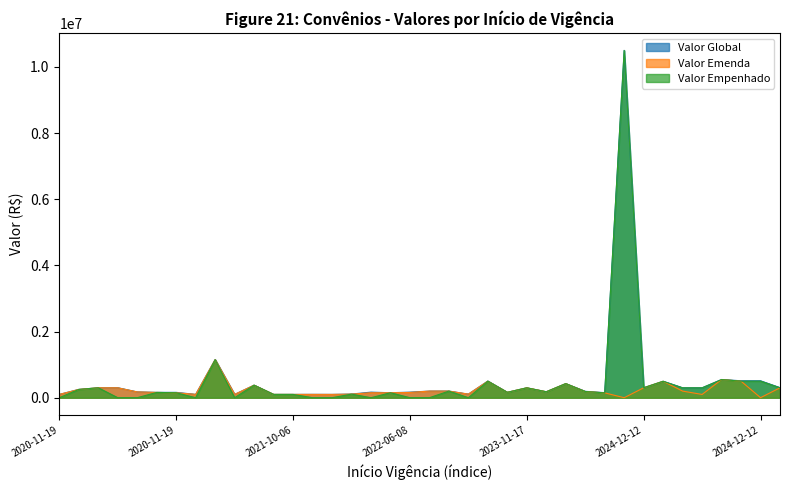

What is the difference between the Valor Emenda values at 2024-12-12 and 2023-11-17?

298452